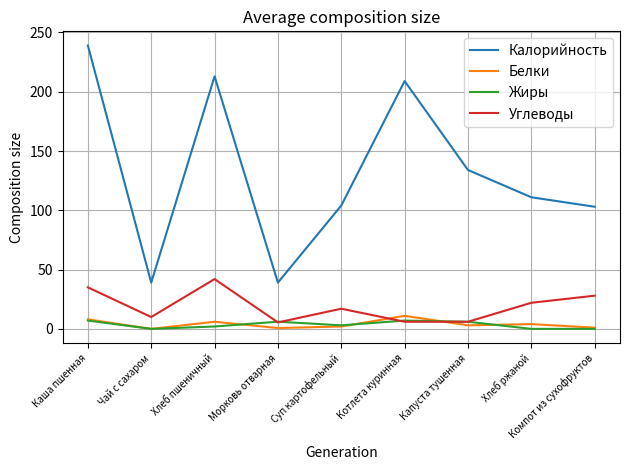

What is the difference between the maximum and second lowest values in the Жиры series?

7.0